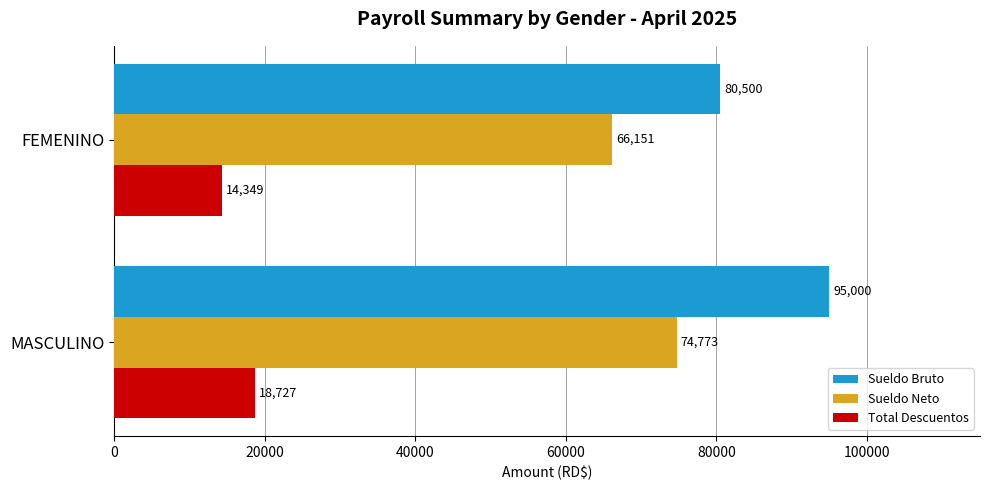

Between MASCULINO and FEMENINO, which series saw the biggest shift?

Sueldo Bruto